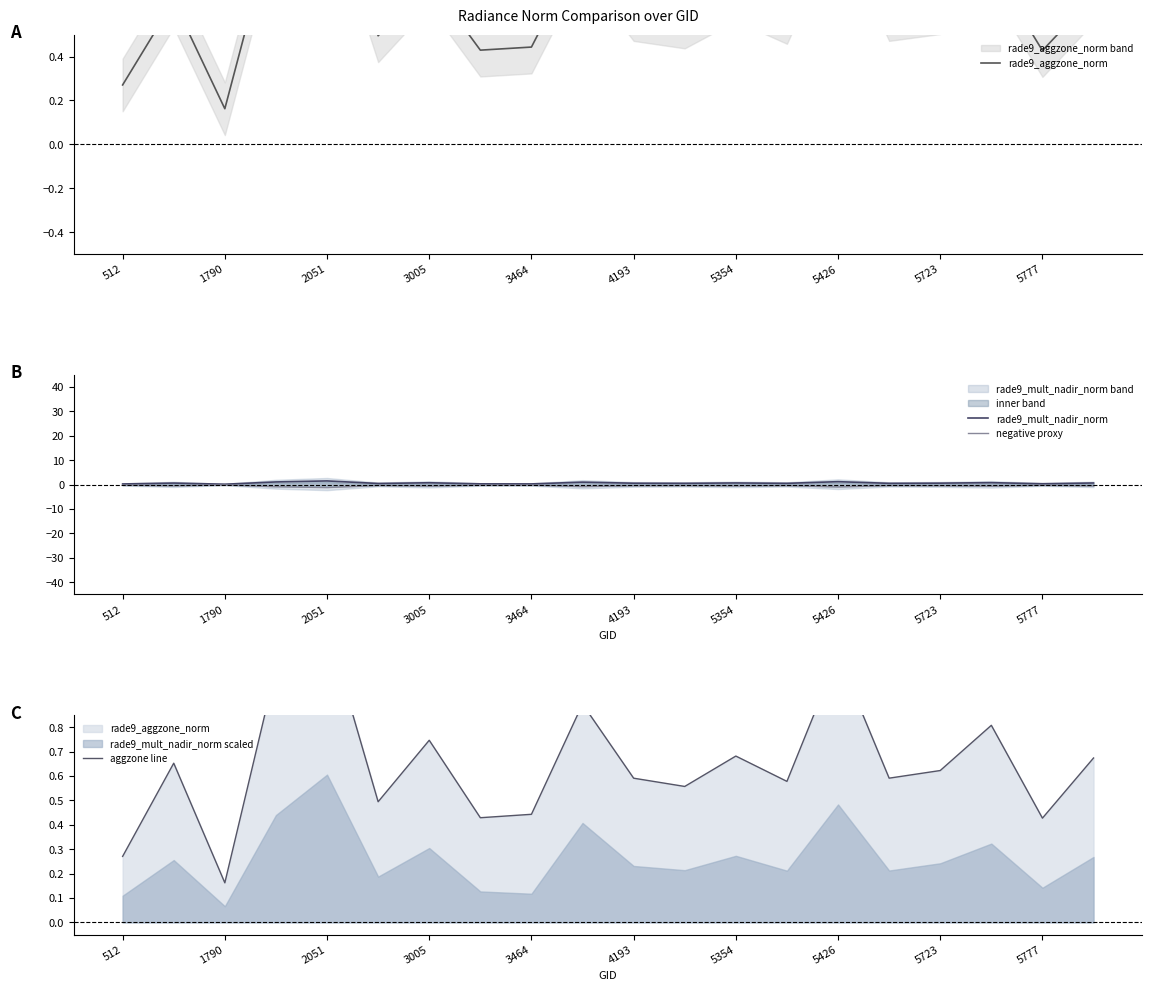

Which series ends up on top after the final intersection of aggzone line and rade9_mult_nadir_norm?

aggzone line